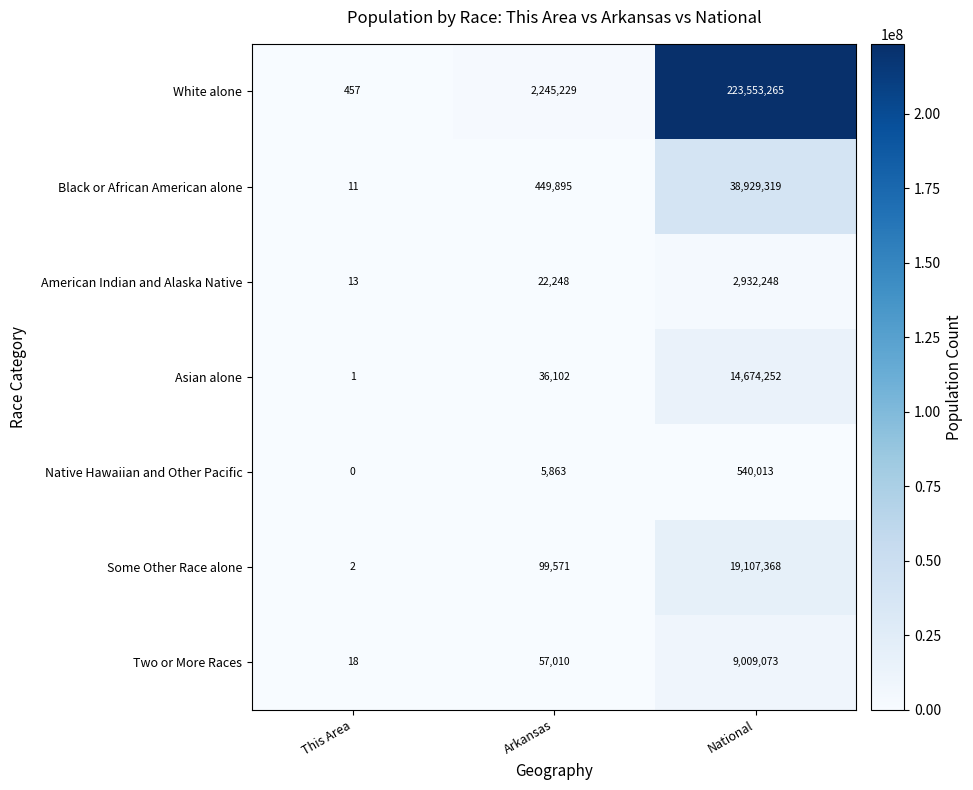

What value does the Black or African American alone series have at This Area?

11